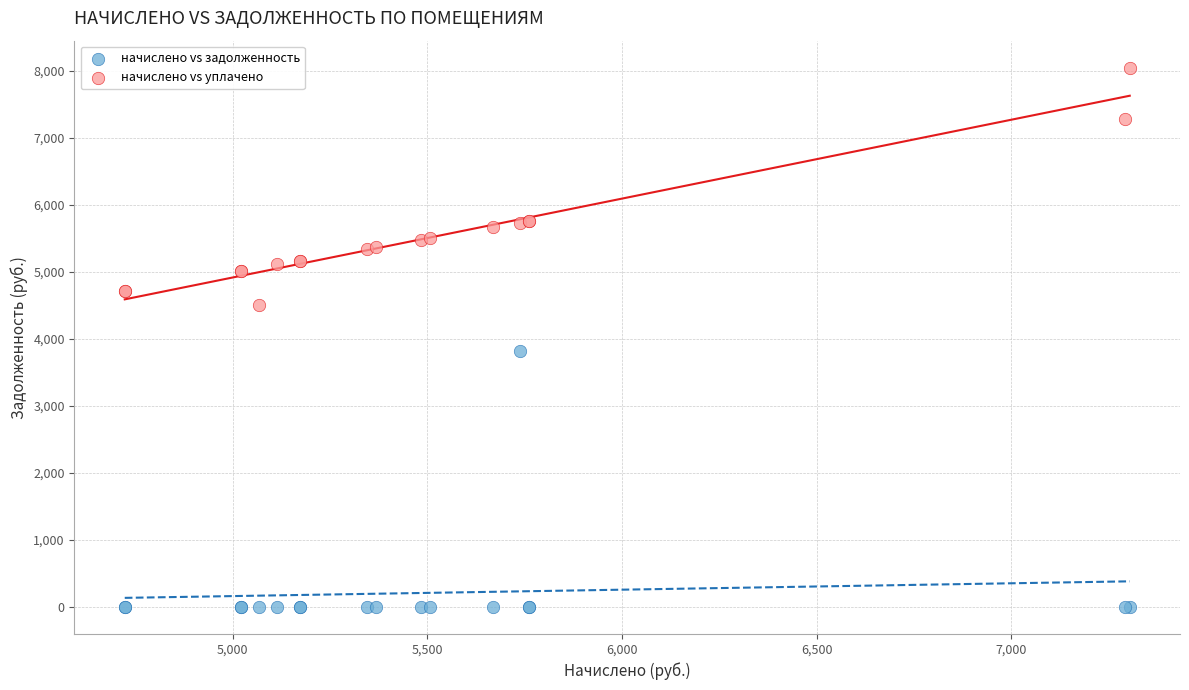

What are all the series names shown in the legend?

начислено vs задолженность, начислено vs уплачено